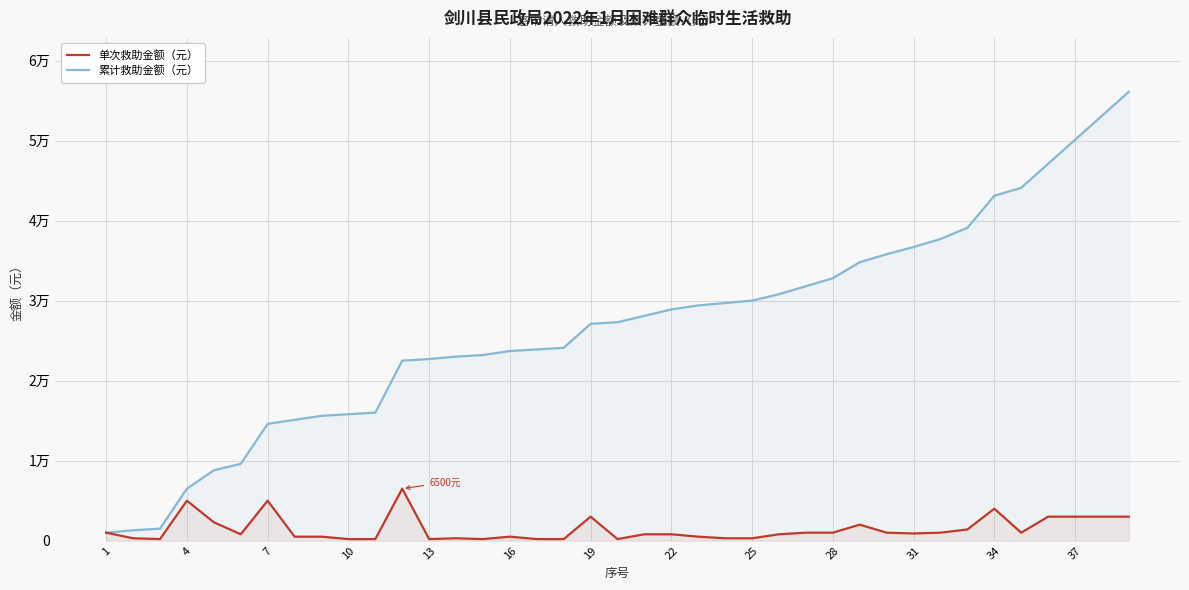

What are all the series names shown in the legend?

单次救助金额（元）, 累计救助金额（元）